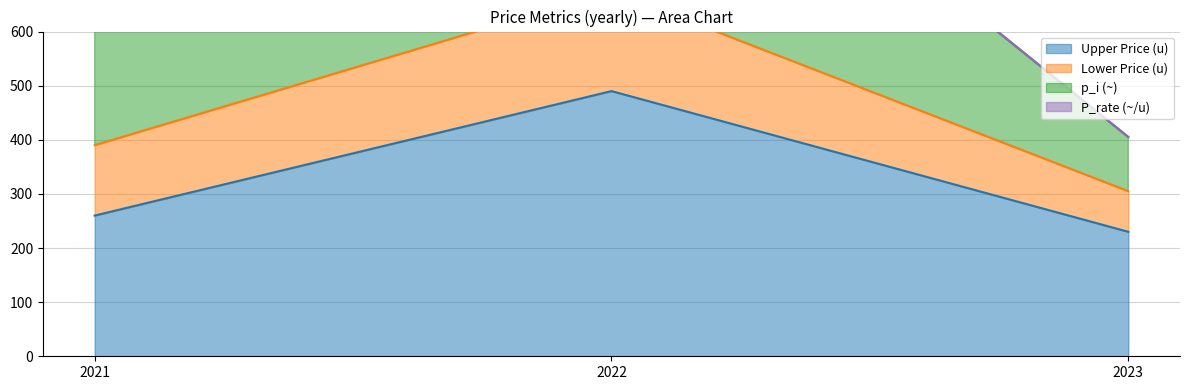

The Upper Price (u) series shows 263 at 2022. True or false?

False